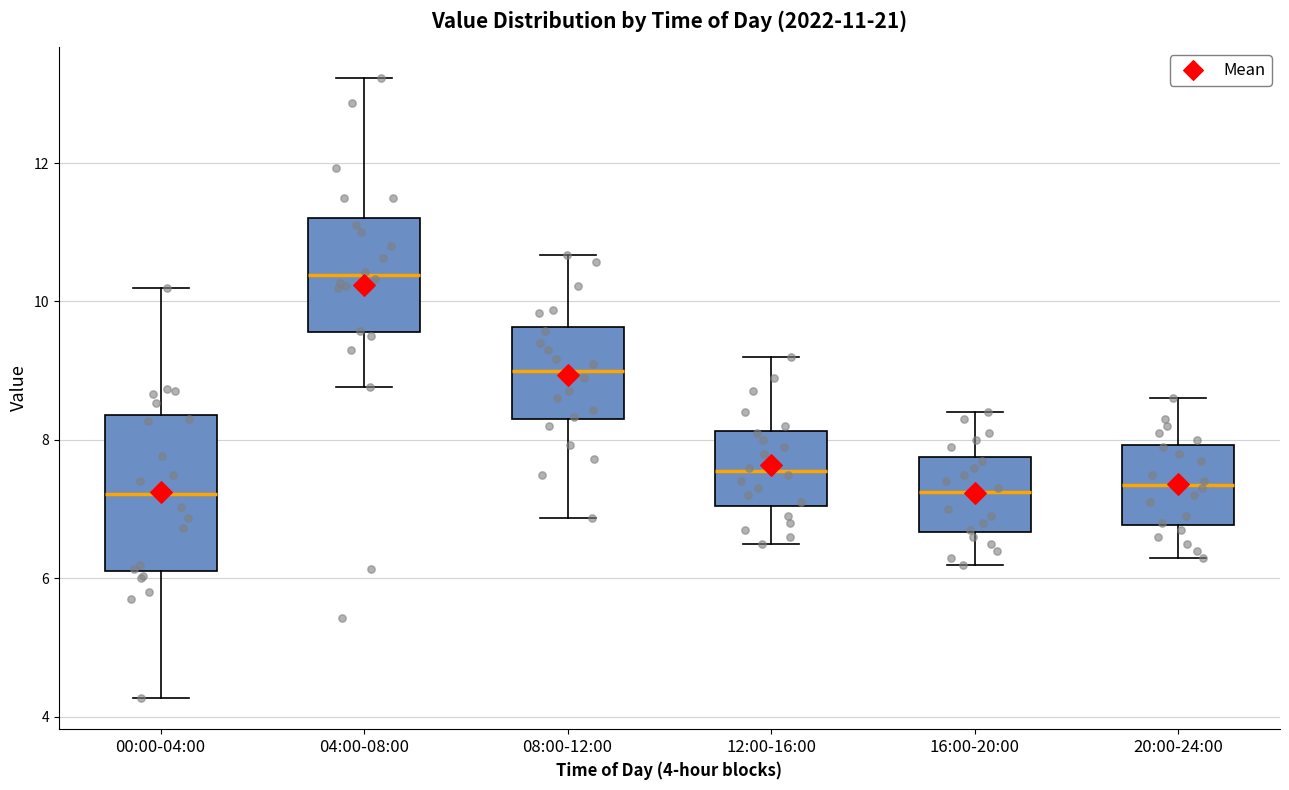

Which box is the tallest, from its lower edge to its upper edge?

00:00-04:00